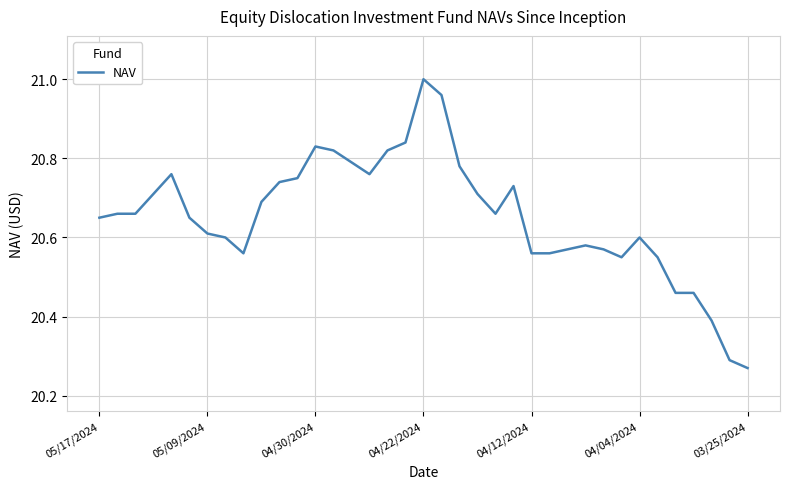

How many distinct data groups are displayed?

1